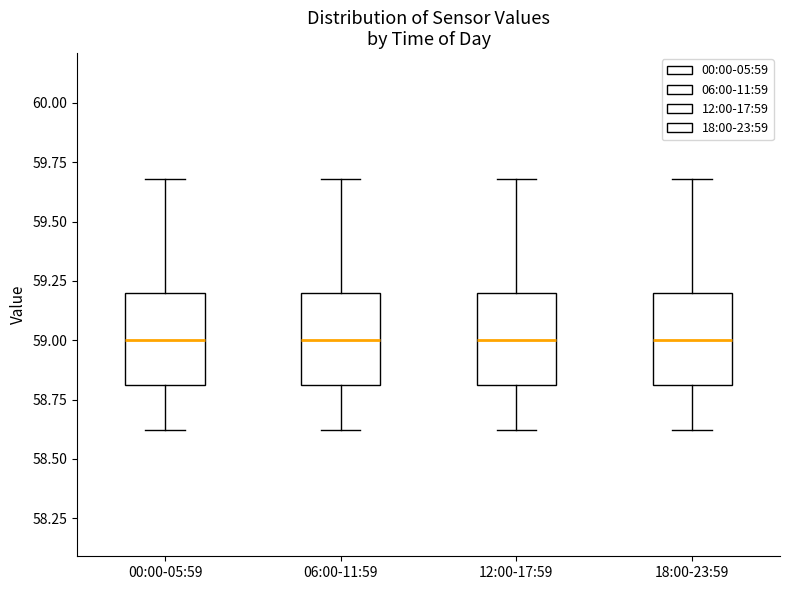

Reading left to right, read every box against the y-axis: the position of its median line, the range the box covers, and the ends of its whiskers. The values are not printed on the chart, so give them approximately, as read against the axis.

00:00-05:59: median 59.0, box 58.8 to 59.2, whiskers 58.6 to 59.7
06:00-11:59: median 59.0, box 58.8 to 59.2, whiskers 58.6 to 59.7
12:00-17:59: median 59.0, box 58.8 to 59.2, whiskers 58.6 to 59.7
18:00-23:59: median 59.0, box 58.8 to 59.2, whiskers 58.6 to 59.7